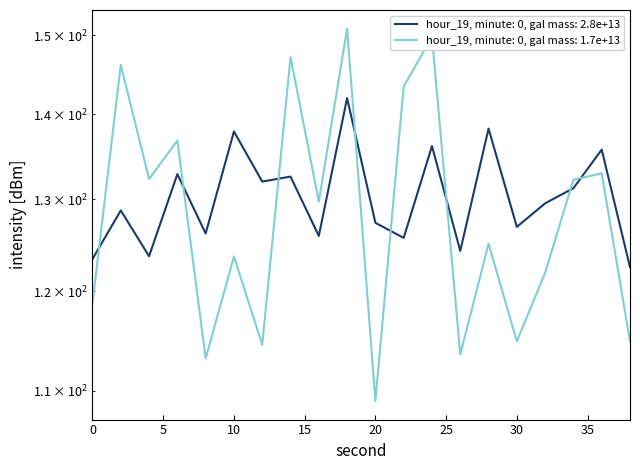

Rank the categories by value from lowest to highest.

38, 0, 4, 26, 22, 16, 8, 30, 20, 2, 32, 34, 12, 14, 6, 36, 24, 10, 28, 18